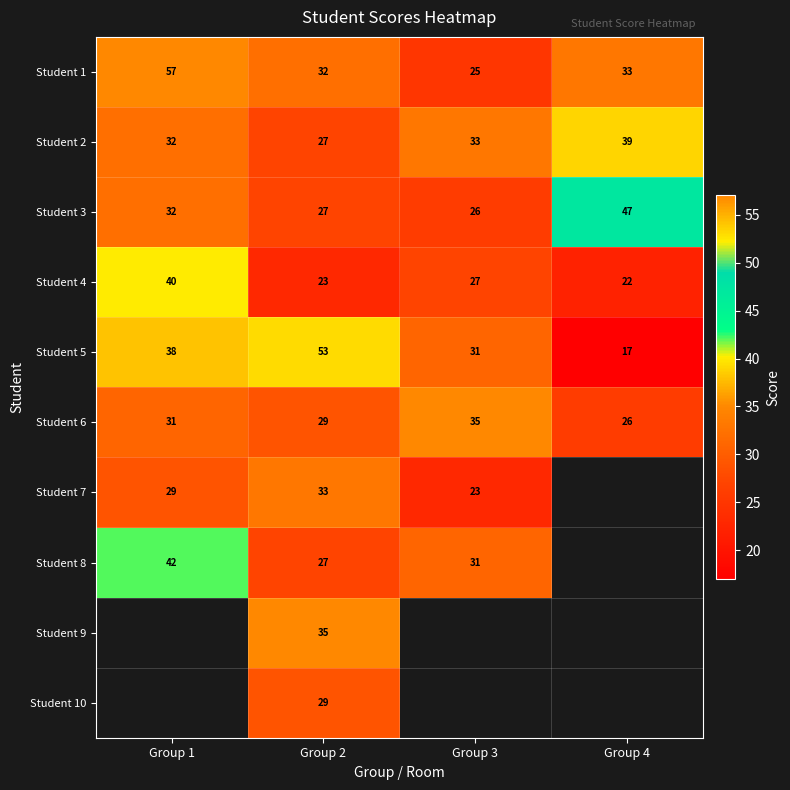

What is the average value of the Student 3 series?

33